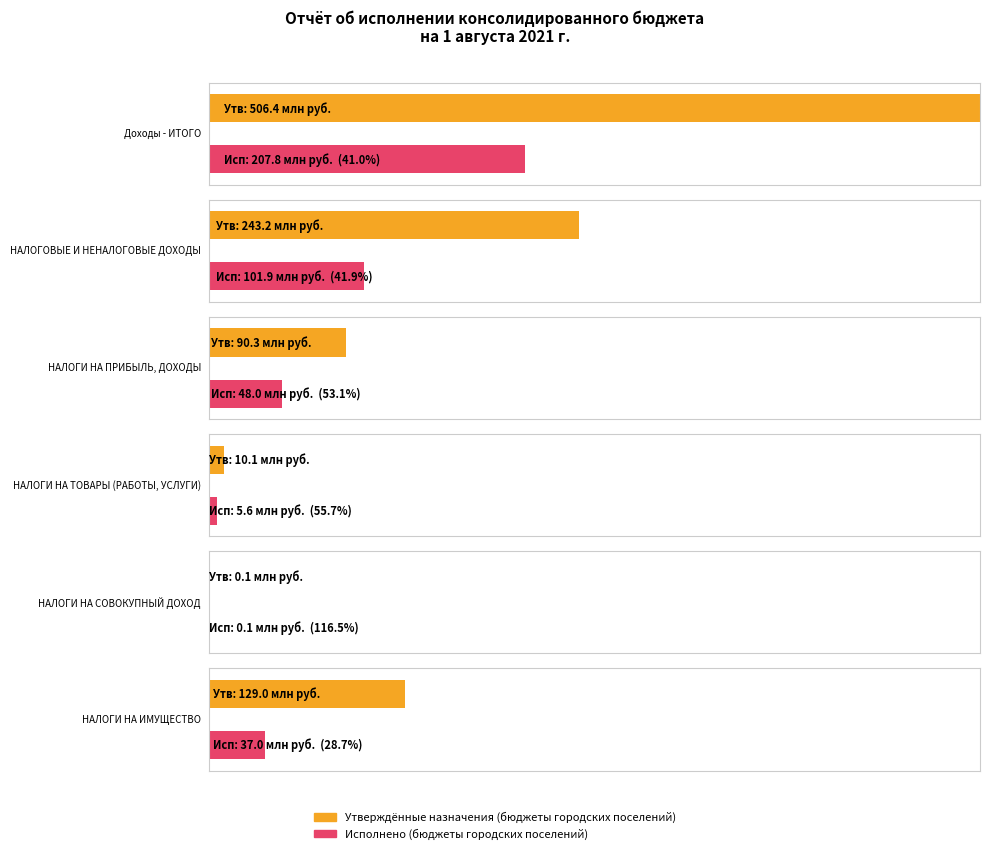

What is the value of the Утверждённые назначения (бюджеты городских поселений) bar at the 4th from the left?

10072000.0